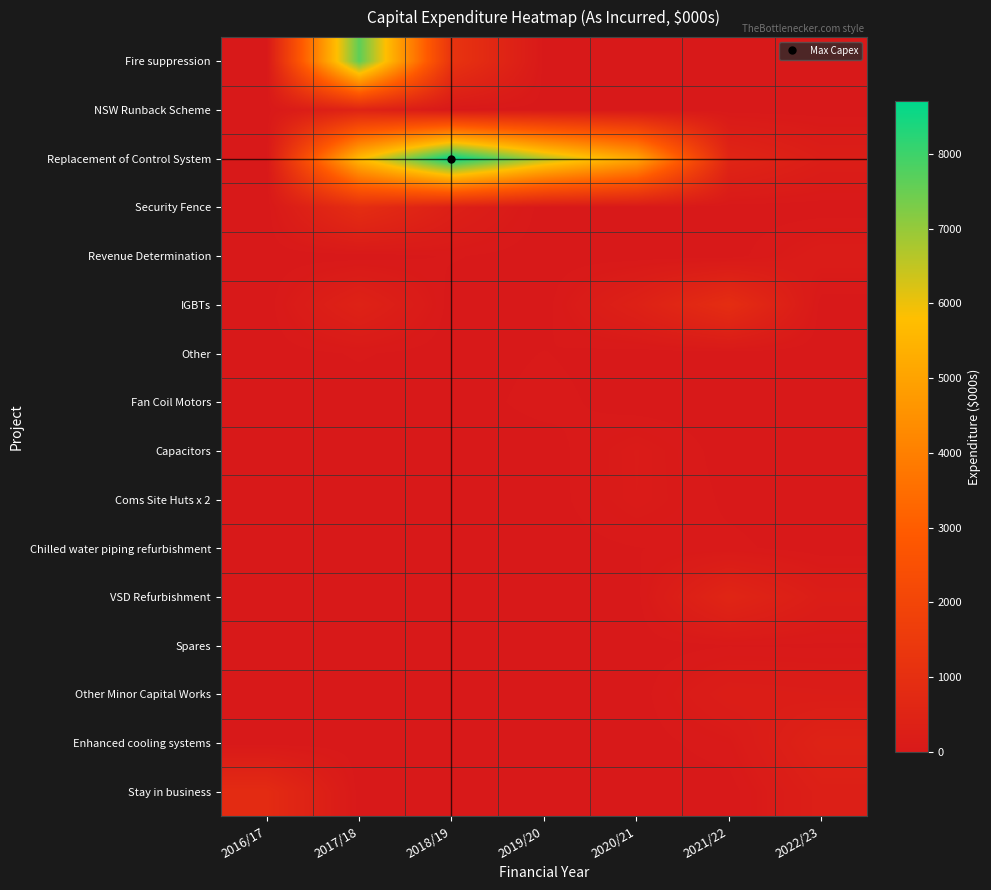

Rank the series by their maximum value, from lowest to highest.

Spares, Other, Chilled water piping refurbishment, Fan Coil Motors, Coms Site Huts x 2, Capacitors, Revenue Determination, Other Minor Capital Works, Enhanced cooling systems, NSW Runback Scheme, VSD Refurbishment, Stay in business, Security Fence, IGBTs, Fire suppression, Replacement of Control System